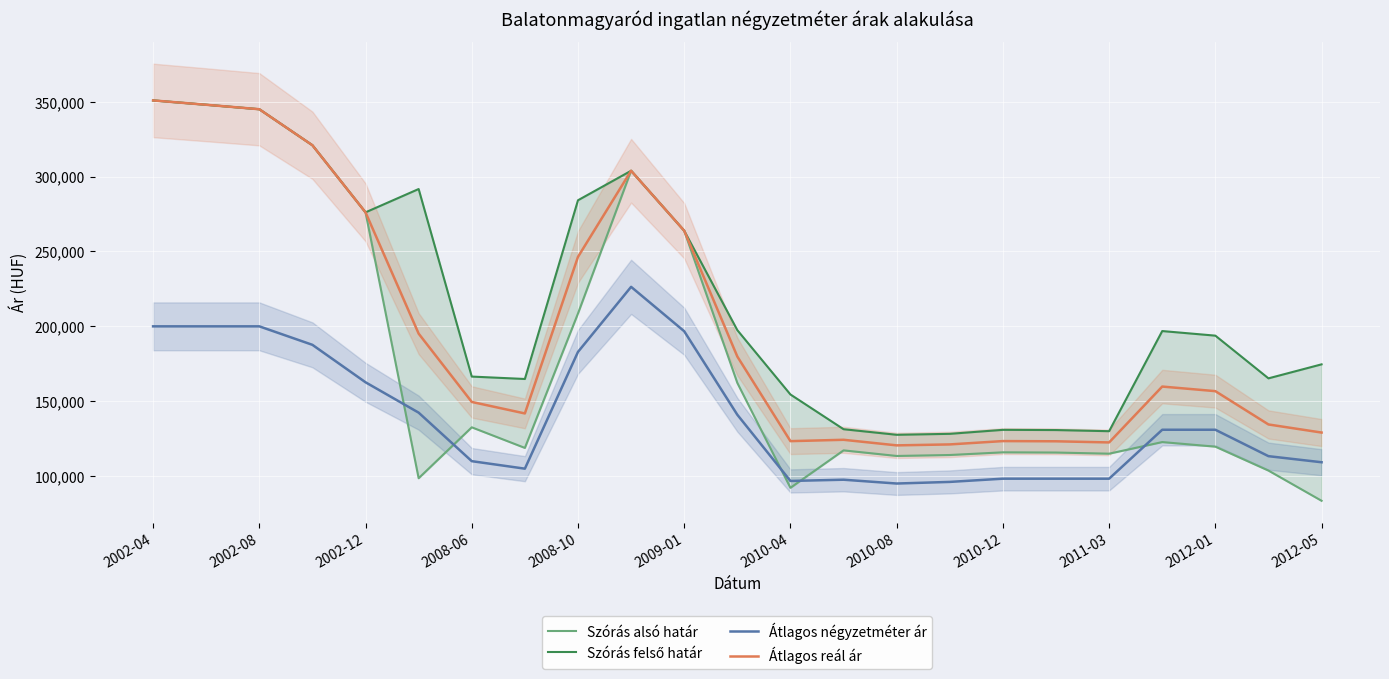

True or false: Szórás felső határ has more than 0 interior local peaks.

True